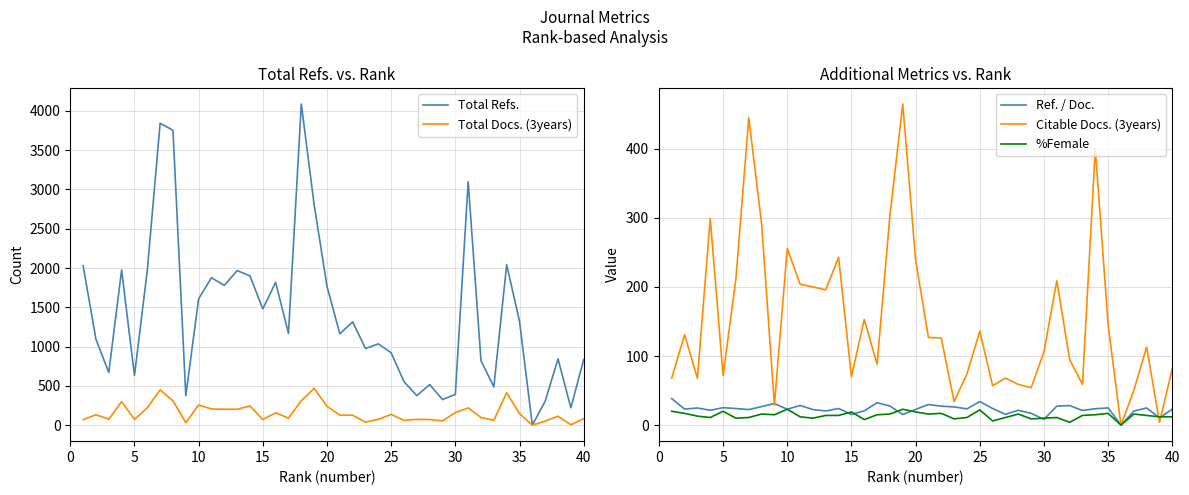

Which series has the largest total across all categories?

Total Refs.